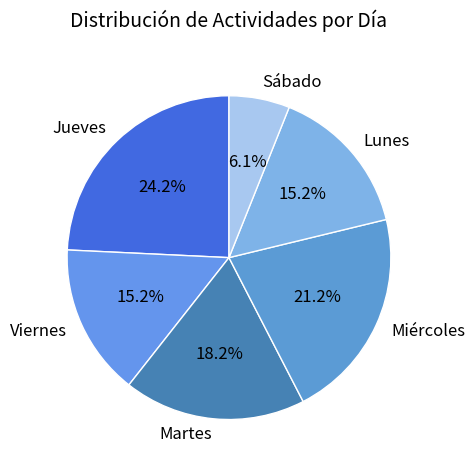

Approximately how many times larger is the value at Viernes compared to Sábado?

2.5